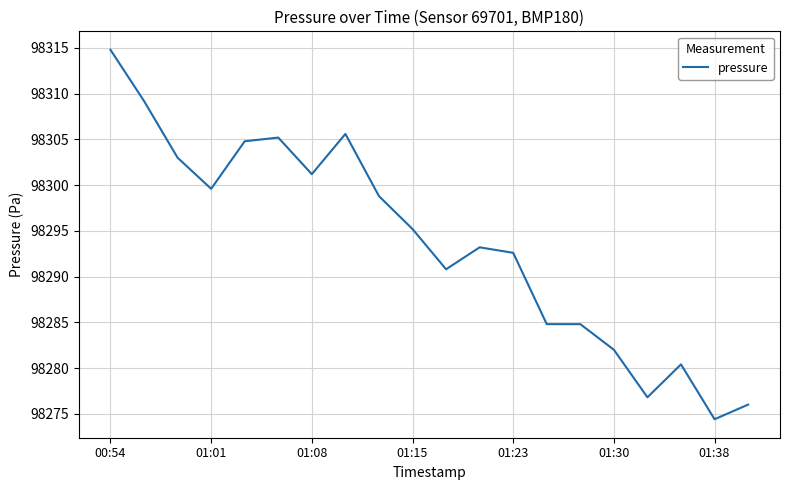

What is the difference between the maximum and minimum values?

40.4